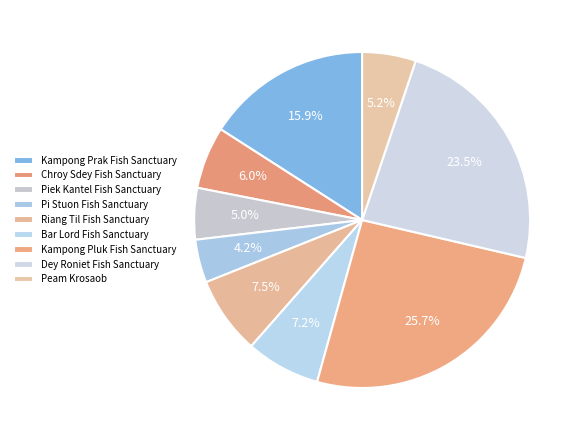

What portion of the pie excludes Kampong Pluk Fish Sanctuary?

74.3%